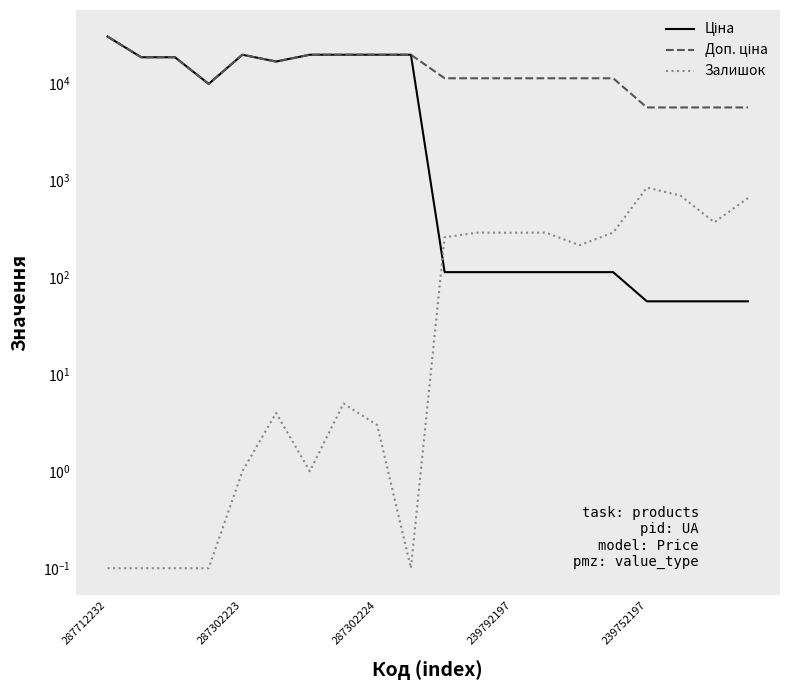

List the series in order of their peak value, highest first.

Ціна, Доп. ціна, Залишок